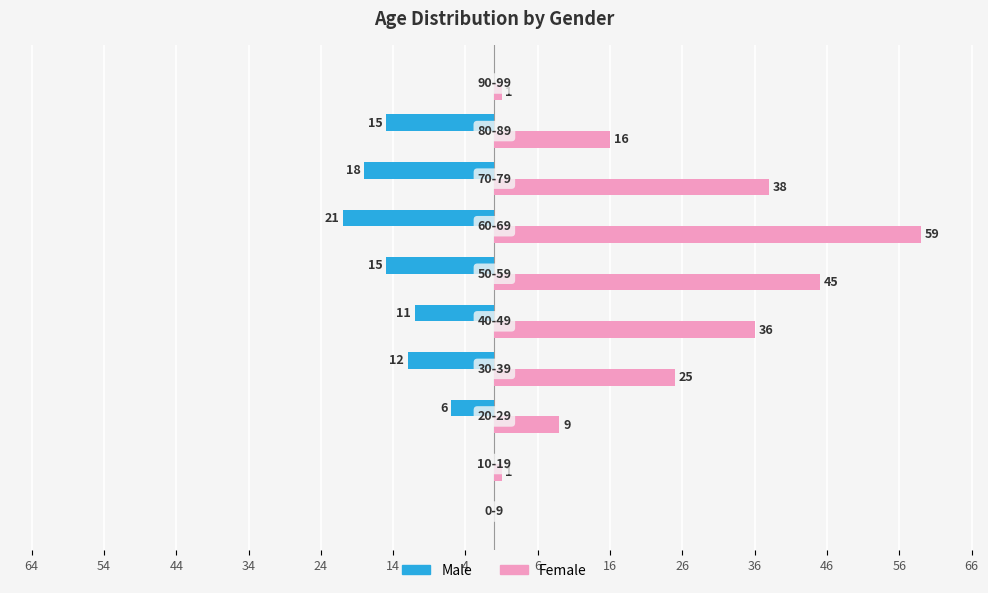

Which series has the widest spread of values?

Female